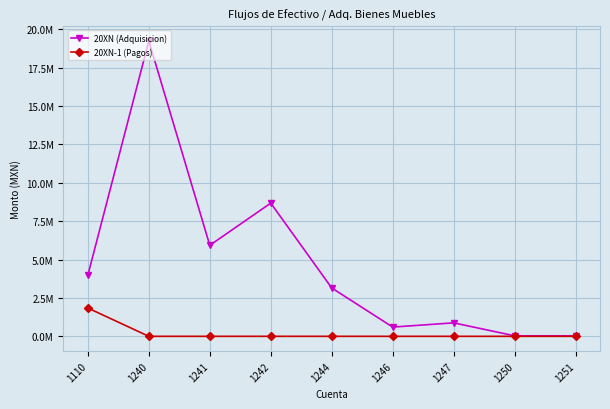

List the series in order of their peak value, lowest first.

20XN-1 (Pagos), 20XN (Adquisicion)